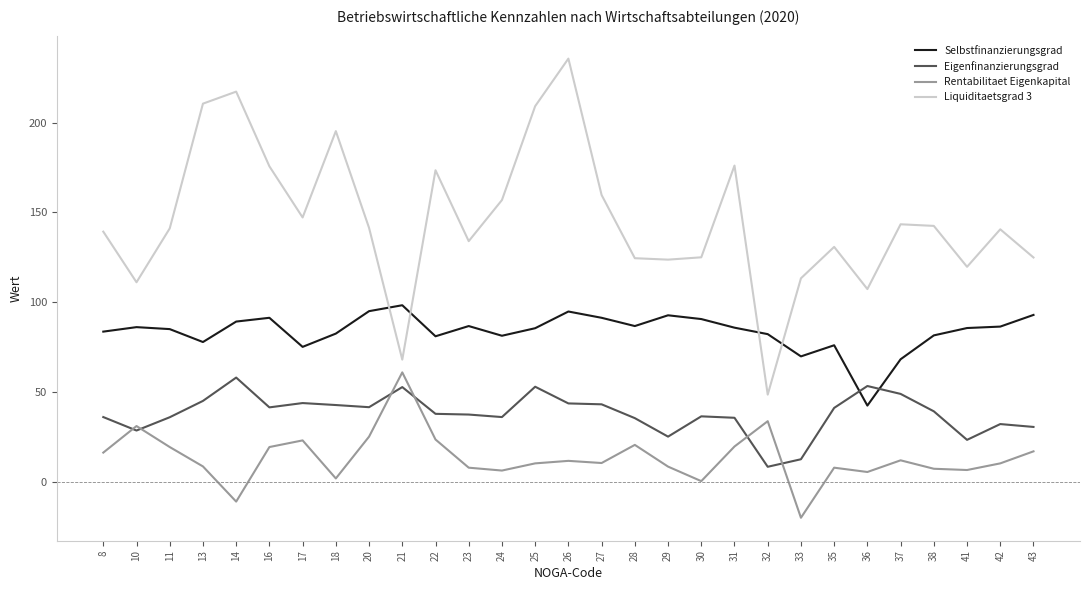

Where is the first local maximum for Eigenfinanzierungsgrad?

14